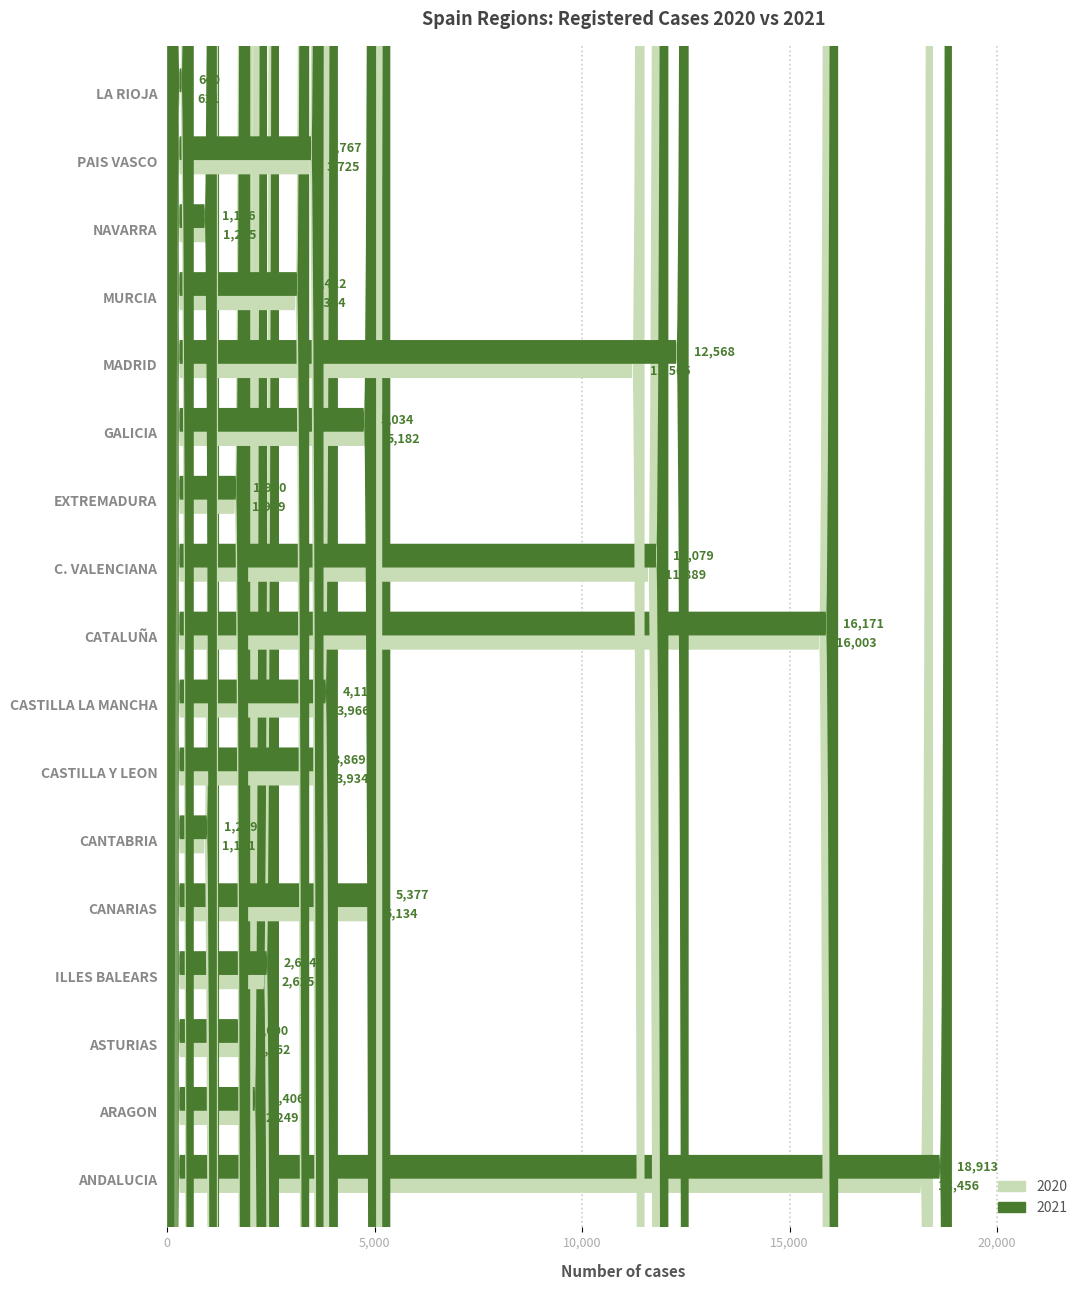

What is the difference between the highest and lowest values at CANTABRIA?

58